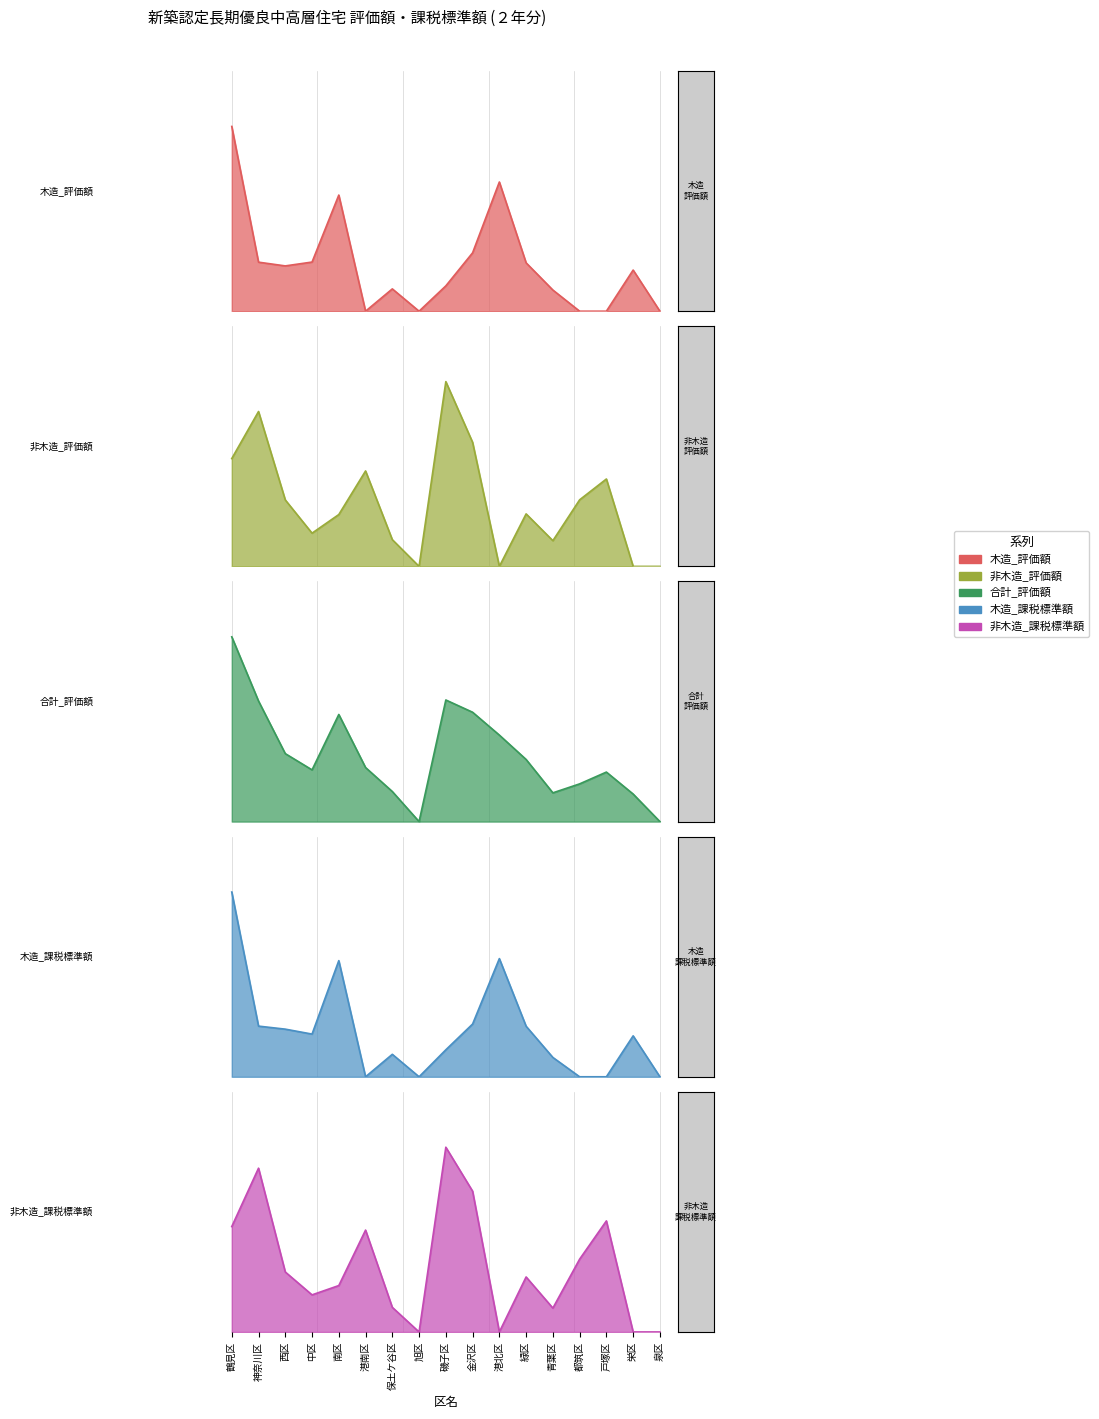

Which series has the largest total across all categories?

合計_評価額